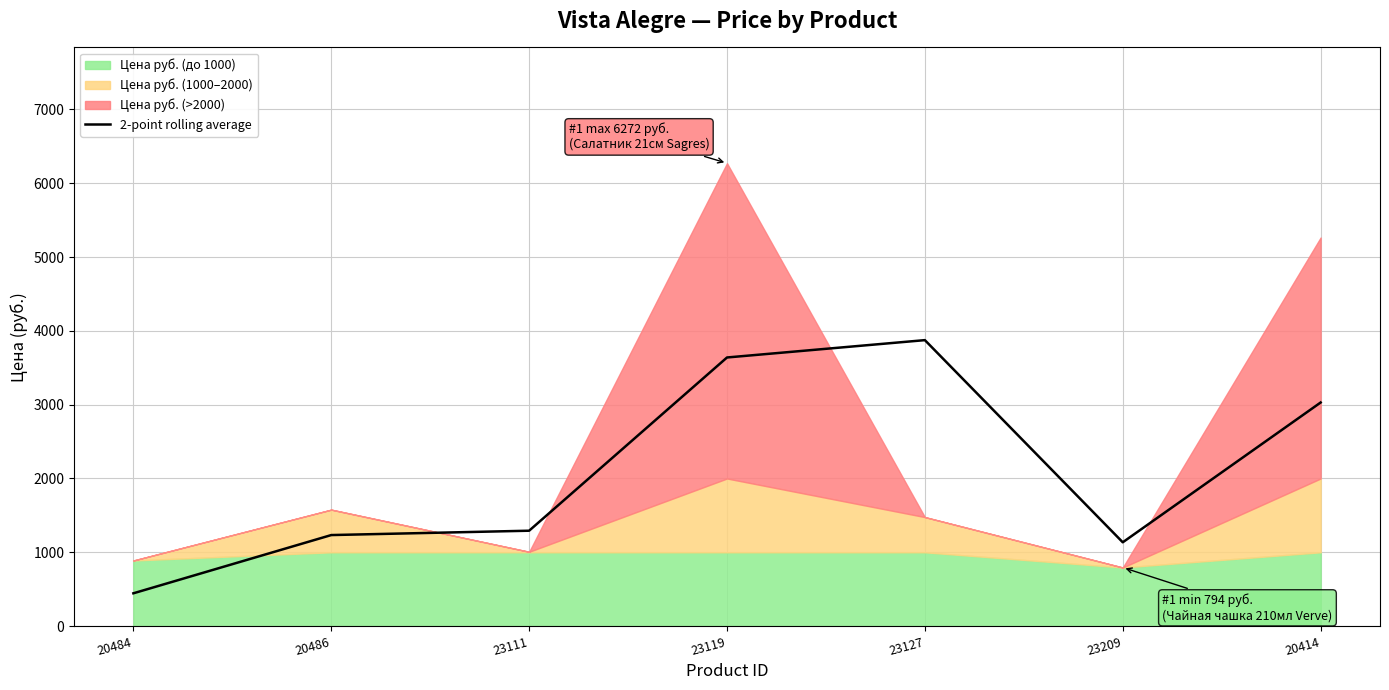

How many lines are shown in the chart?

1